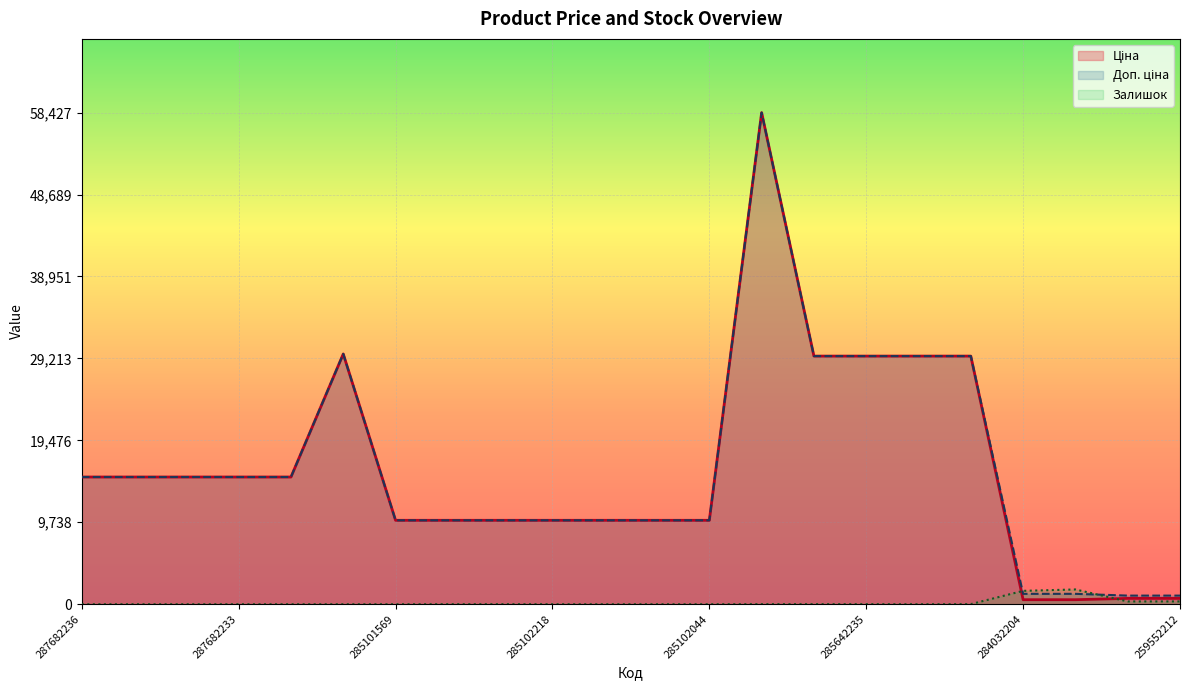

Which series ends up on top after the final intersection of Залишок and Ціна?

Ціна